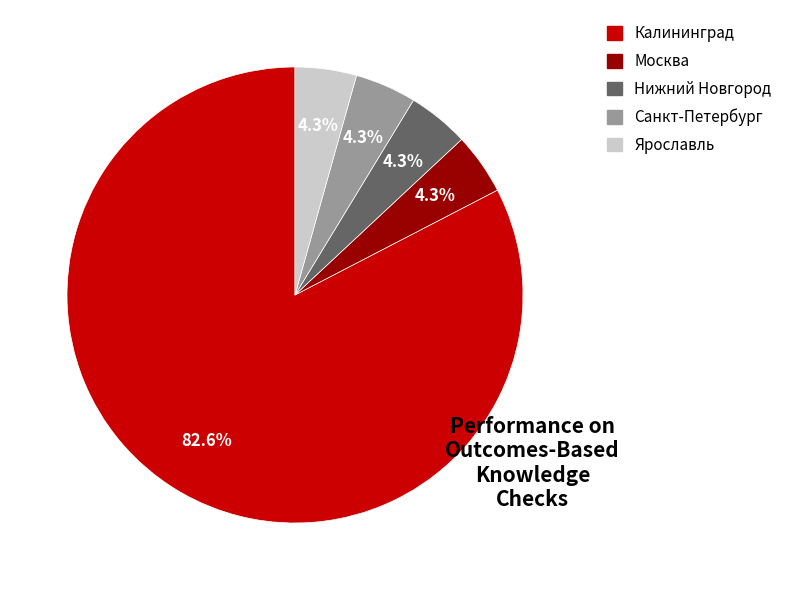

Is it true that Ярославль is 4% of the pie?

True